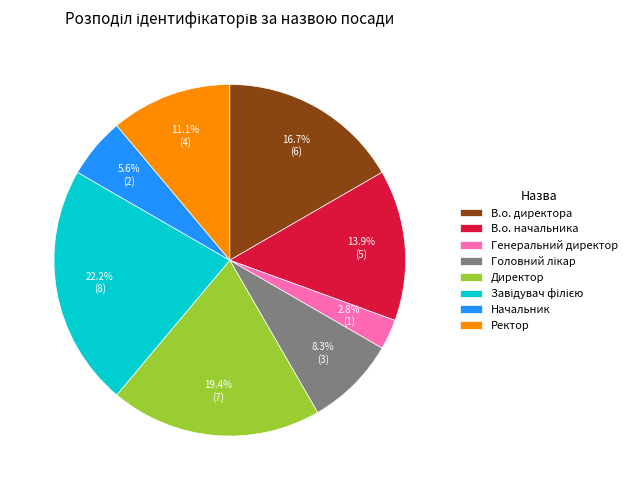

Combined, what portion of the pie is В.о. директора and Директор?

36.1%